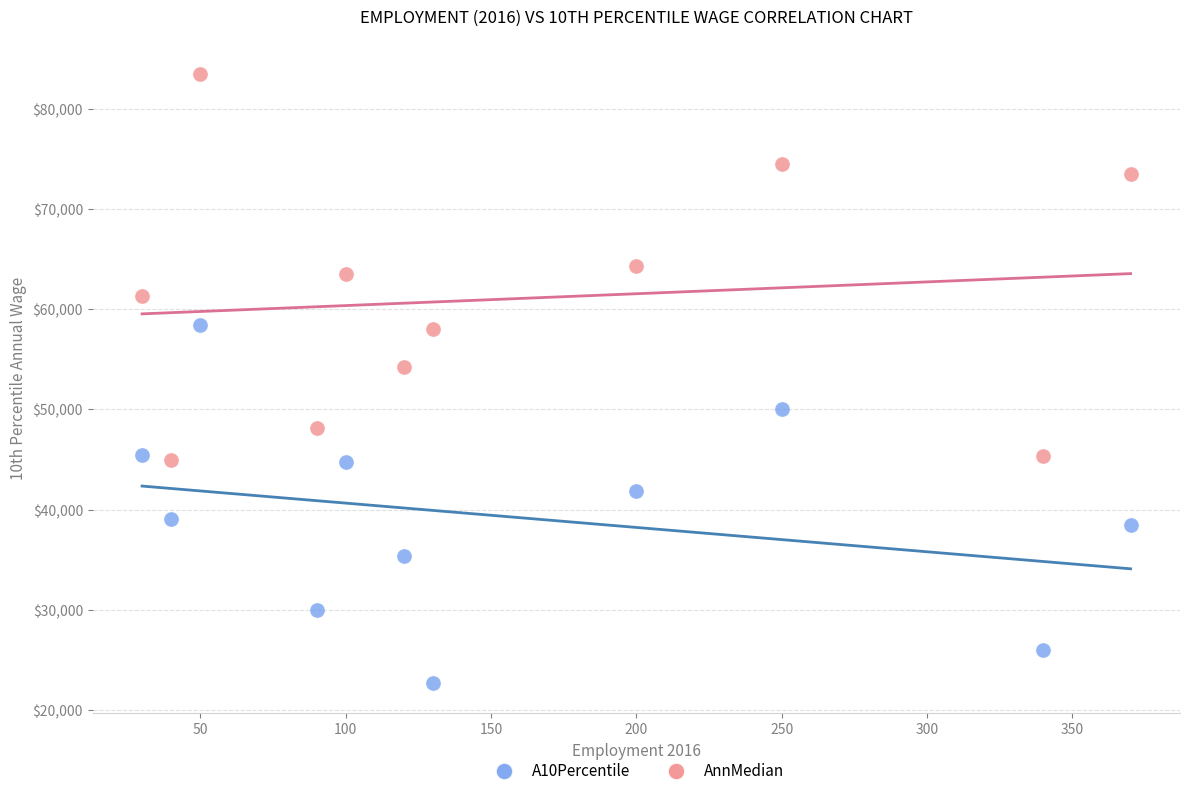

Which series contains the lowest Y value?

A10Percentile